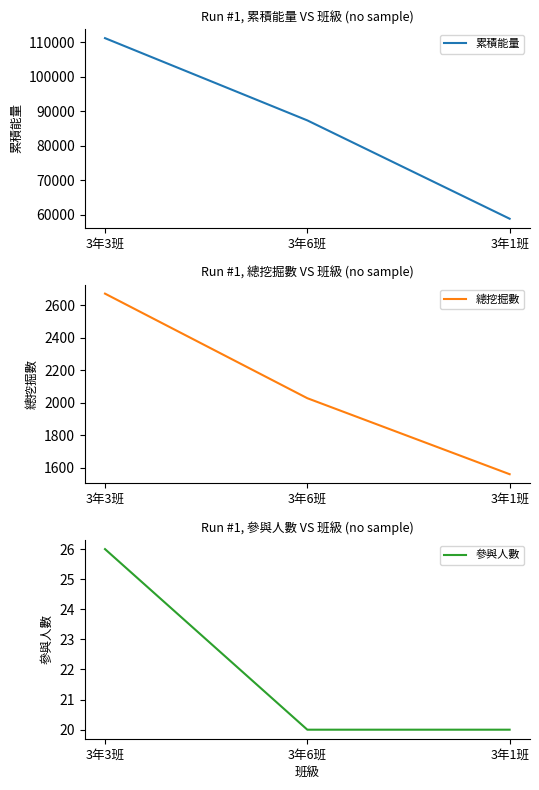

How many series are shown in this chart?

3